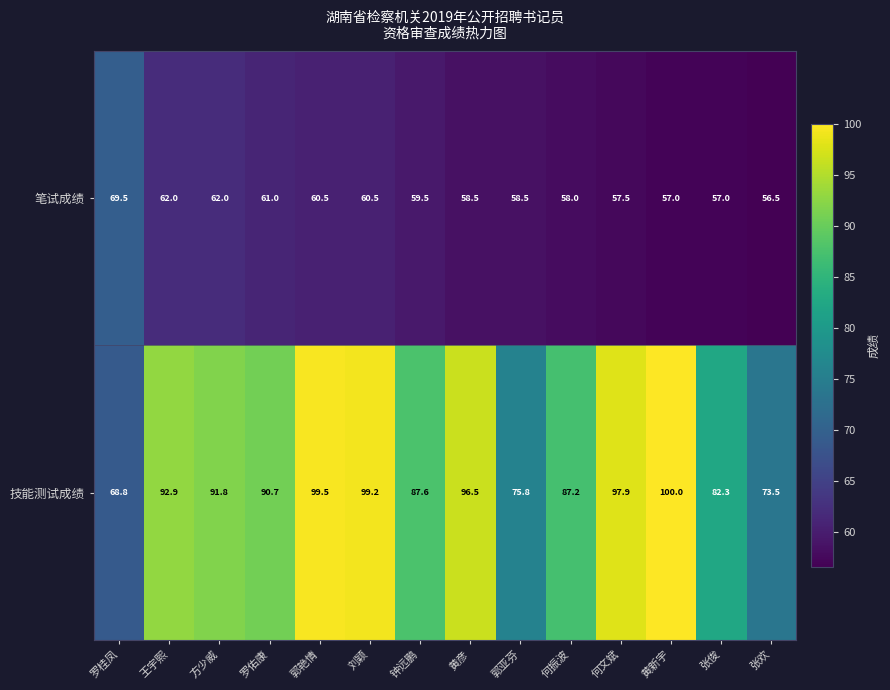

How many categories are shown in the chart?

14